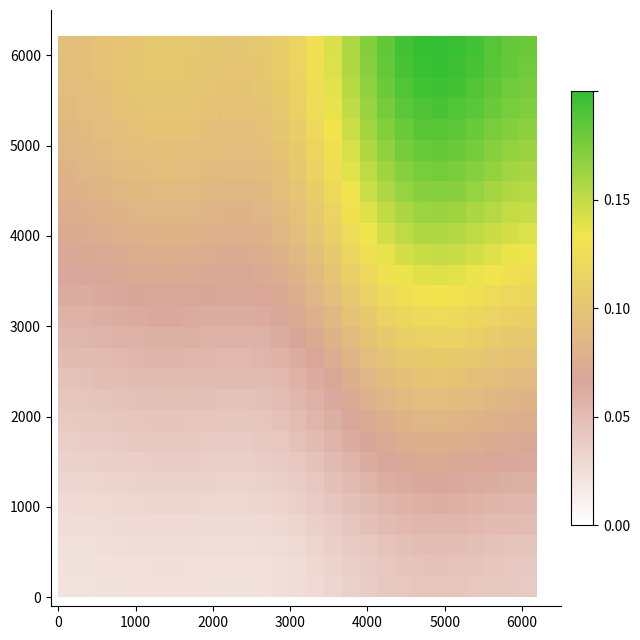

At how many categories does at least one series exceed 0?

27